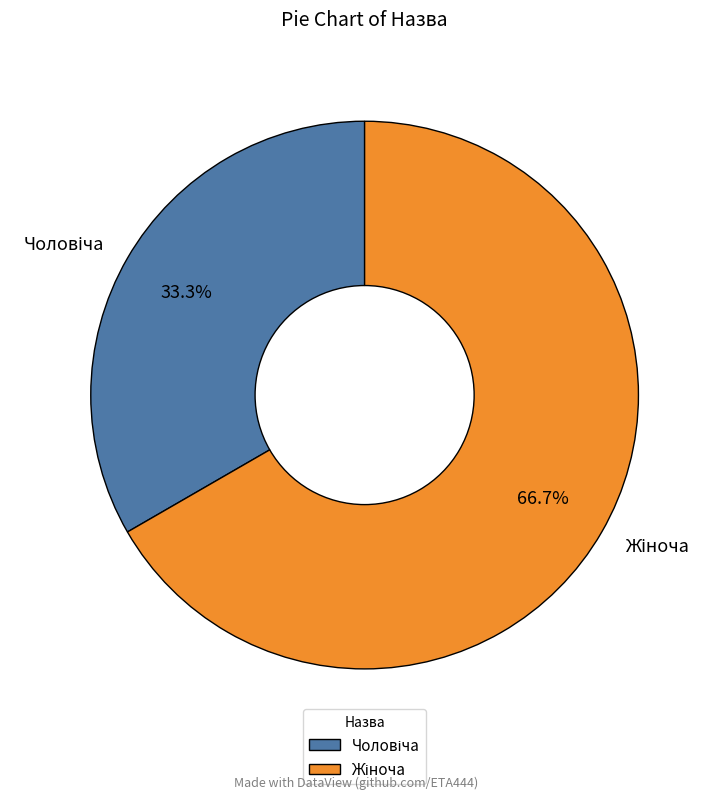

Is there any slice that represents more than half of the pie?

Yes